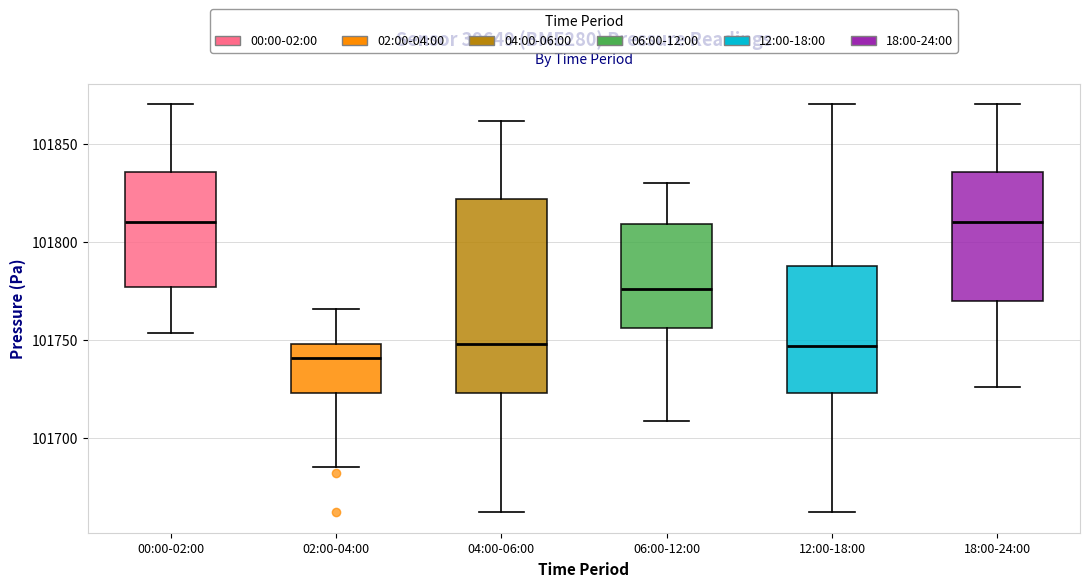

Which box is the tallest, from its lower edge to its upper edge?

04:00-06:00